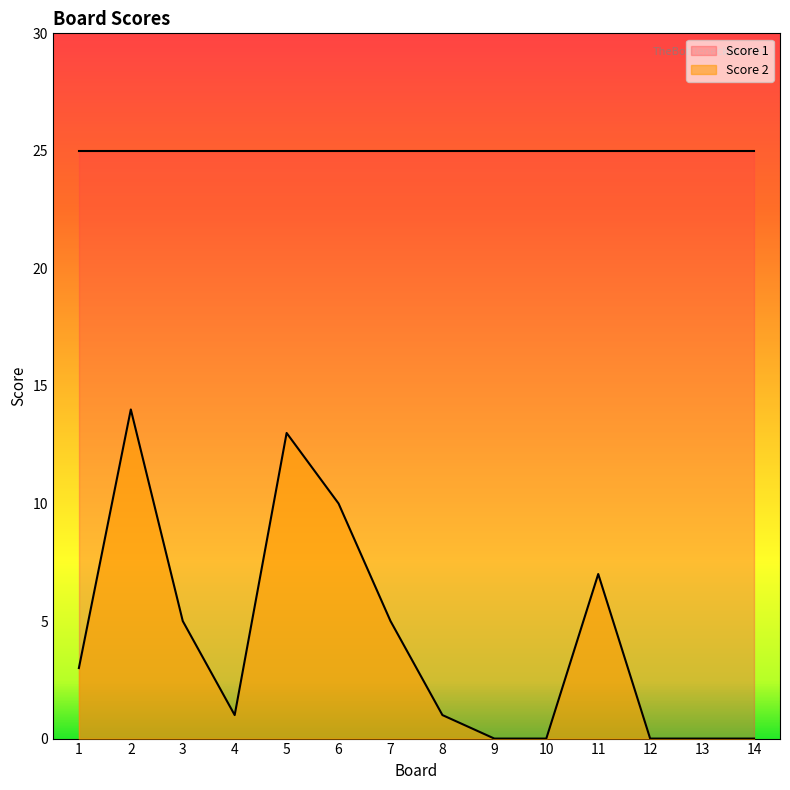

Reading left to right, transcribe all the data shown in this chart.

3	14	5	1	13	10	5	1	0	0	7	0	0	0